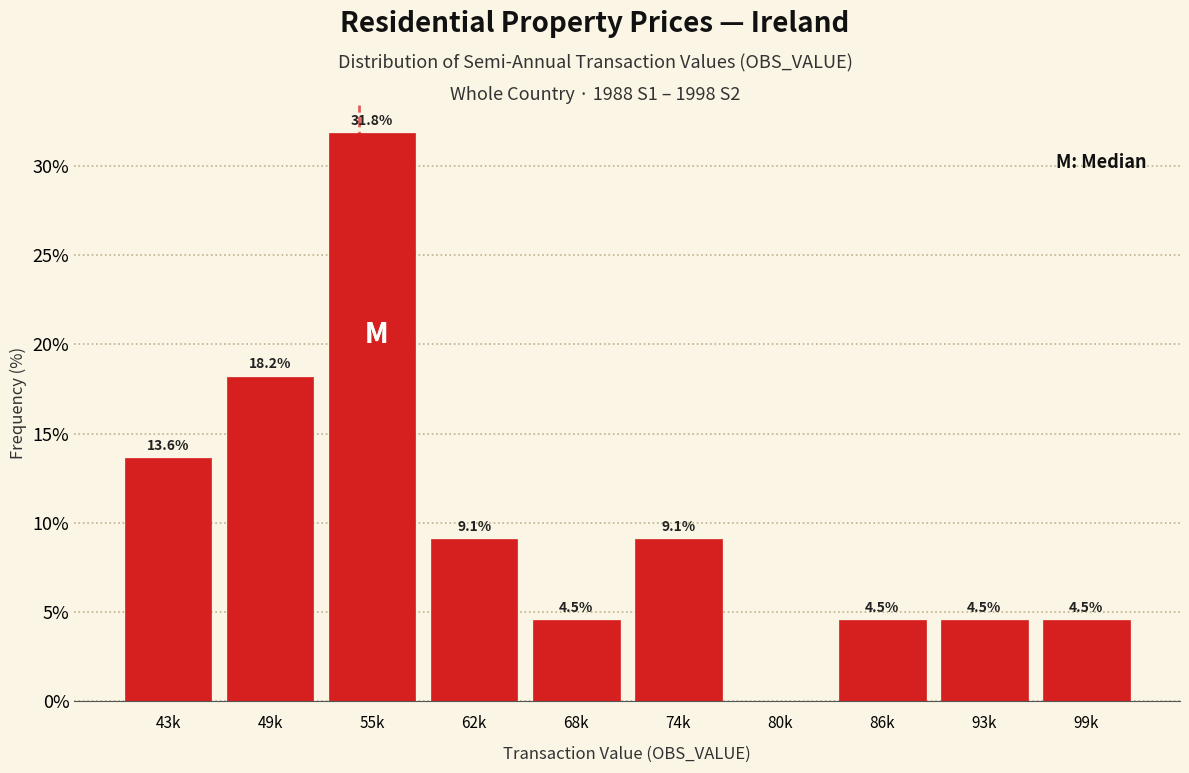

Reading left to right, what are all the values shown in this chart?

43k=13.6	49k=18.2	55k=31.8	62k=9.1	68k=4.5	74k=9.1	80k=0.0	86k=4.5	93k=4.5	99k=4.5